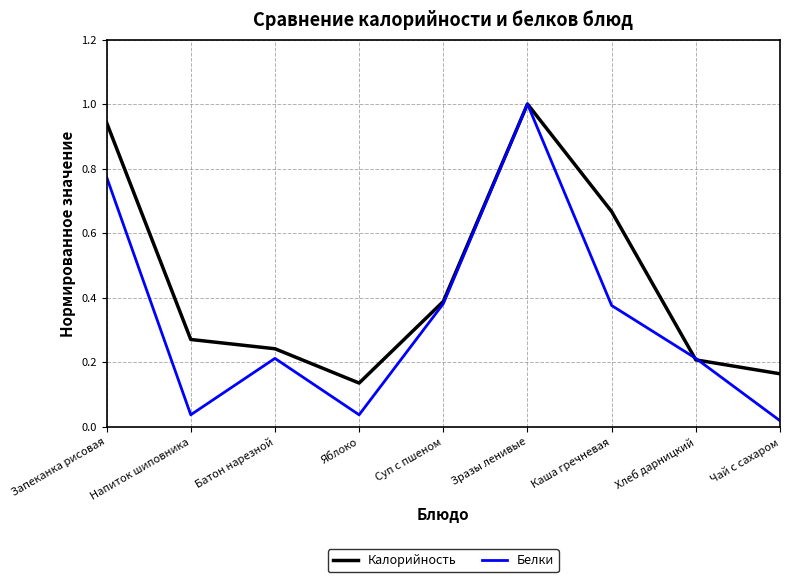

Which series ends up on top after the final intersection of Калорийность and Белки?

Калорийность